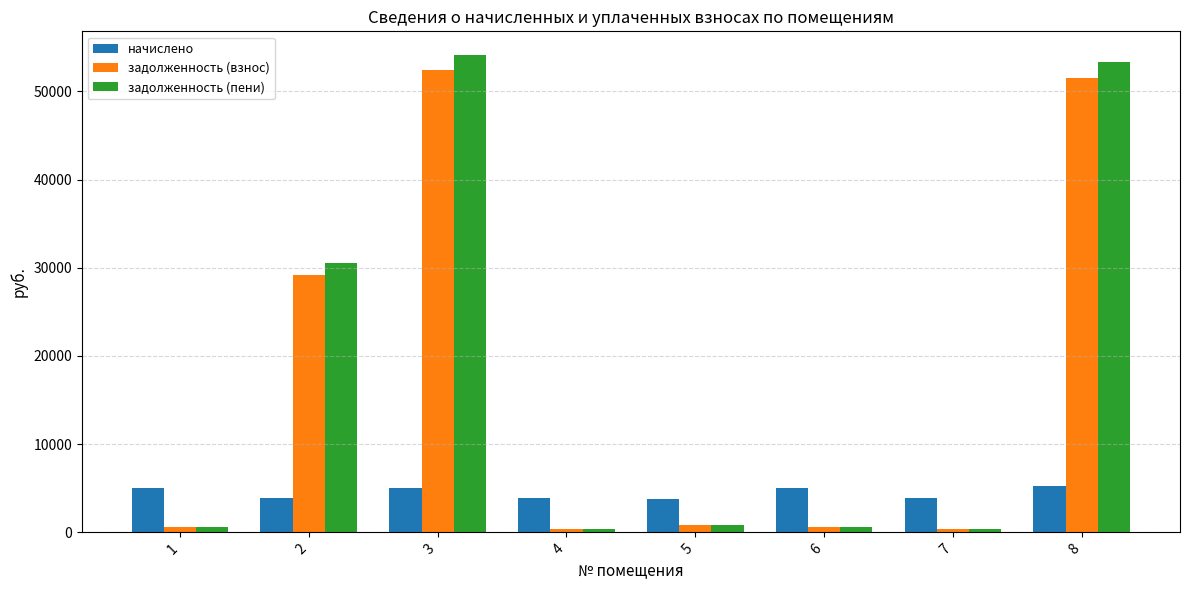

How many bars are there in total?

24